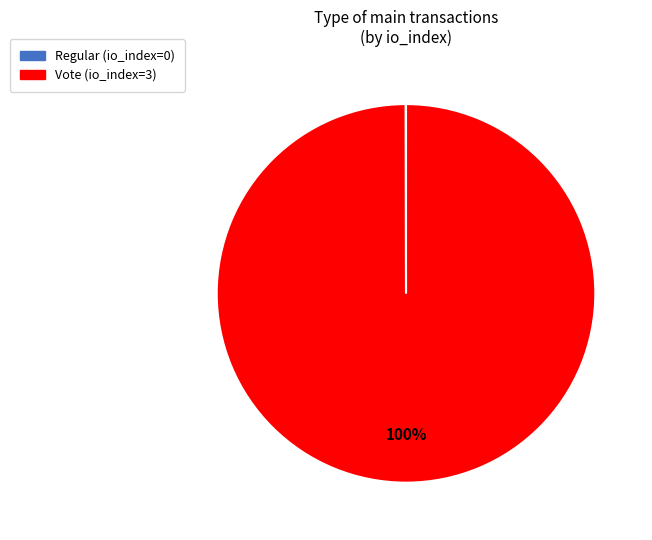

To the nearest percent, what is the average slice percentage?

50%